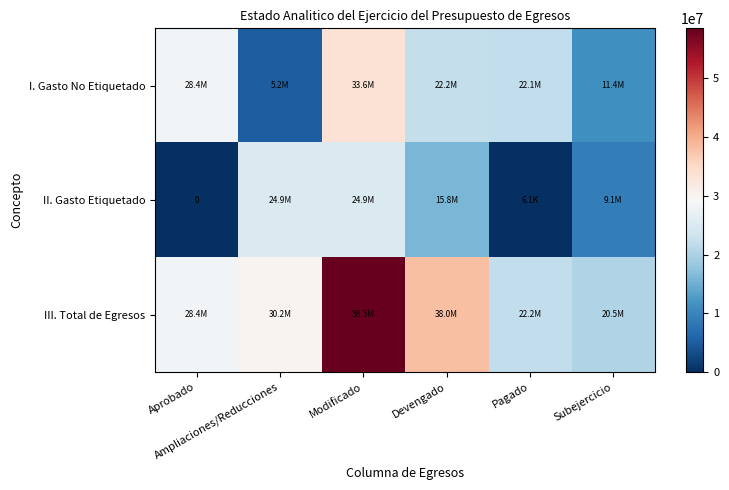

What is the maximum value shown in the chart?

58536683.9